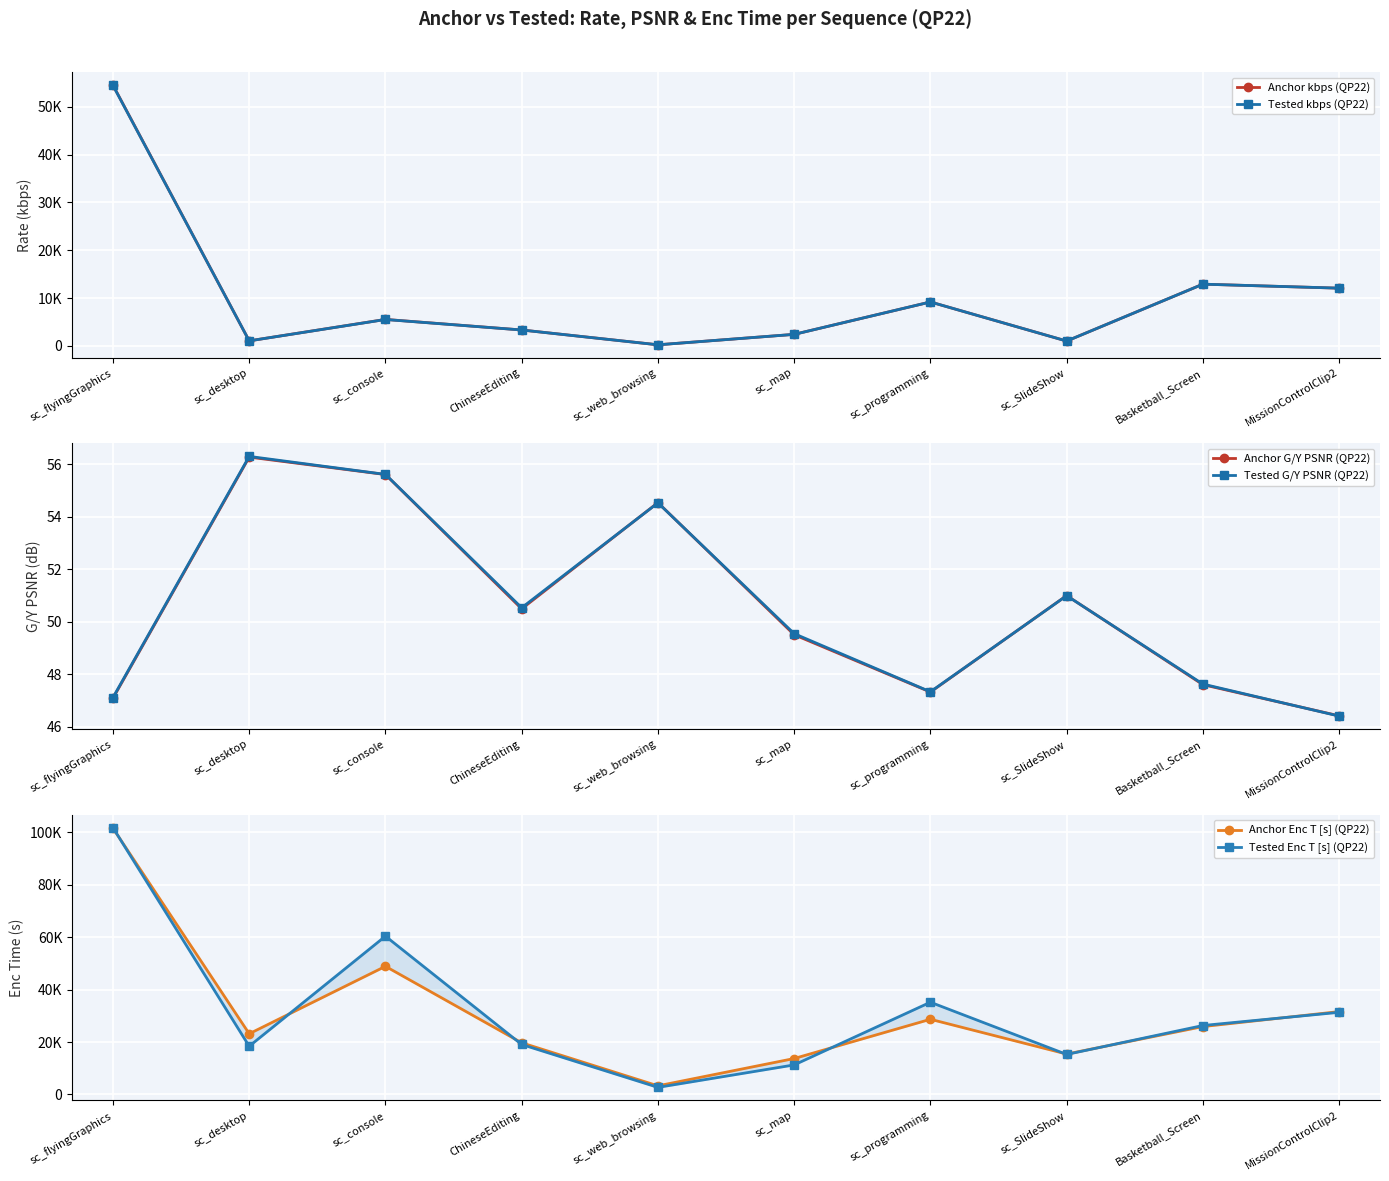

The Tested G/Y PSNR (QP22) series shows 66.1 at MissionControlClip2. True or false?

False